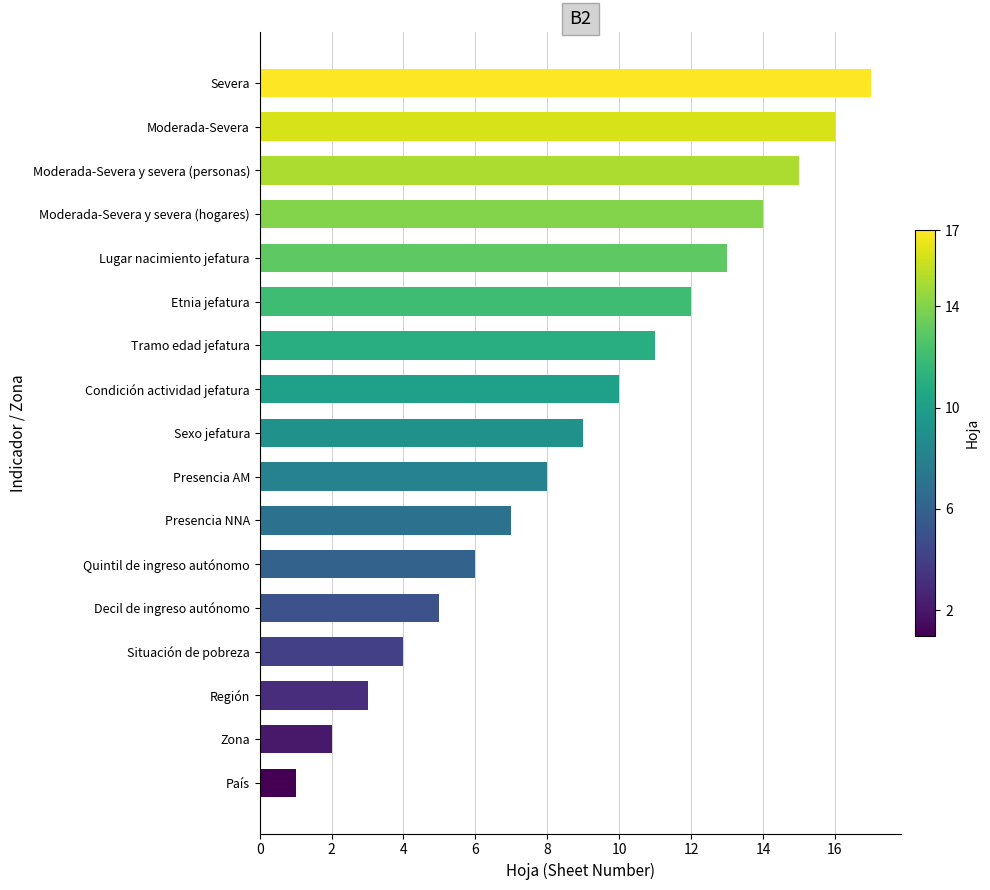

List the labels in order of value, largest first.

Severa, Moderada-Severa, Moderada-Severa y severa (personas), Moderada-Severa y severa (hogares), Lugar nacimiento jefatura, Etnia jefatura, Tramo edad jefatura, Condición actividad jefatura, Sexo jefatura, Presencia AM, Presencia NNA, Quintil de ingreso autónomo, Decil de ingreso autónomo, Situación de pobreza, Región, Zona, País